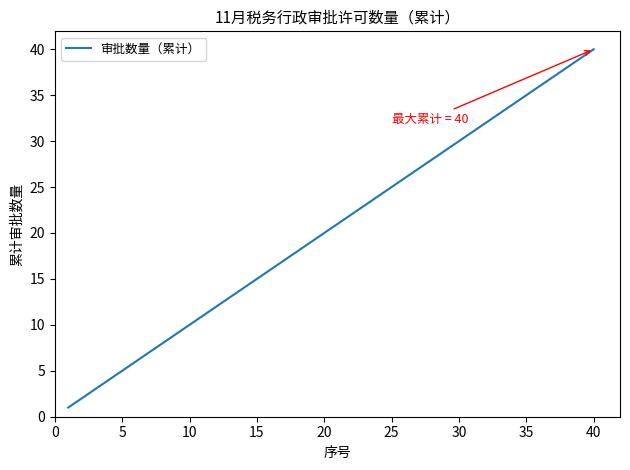

What is the maximum value shown in the chart?

40